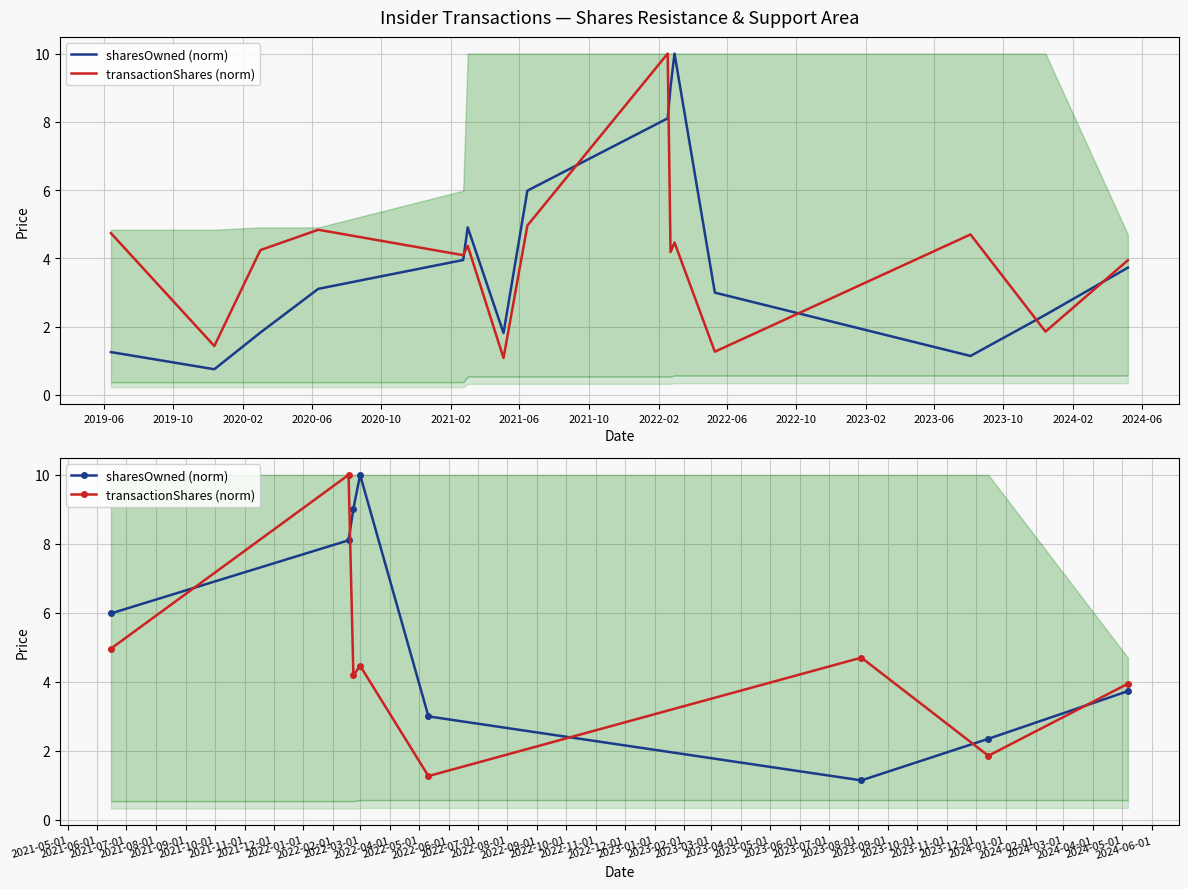

In transactionShares (norm), how many points are lower than both neighbors (excluding endpoints)?

3